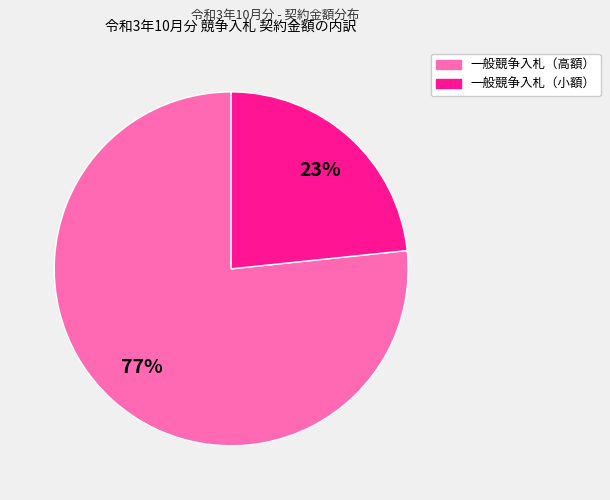

Is there a majority slice in this chart?

Yes